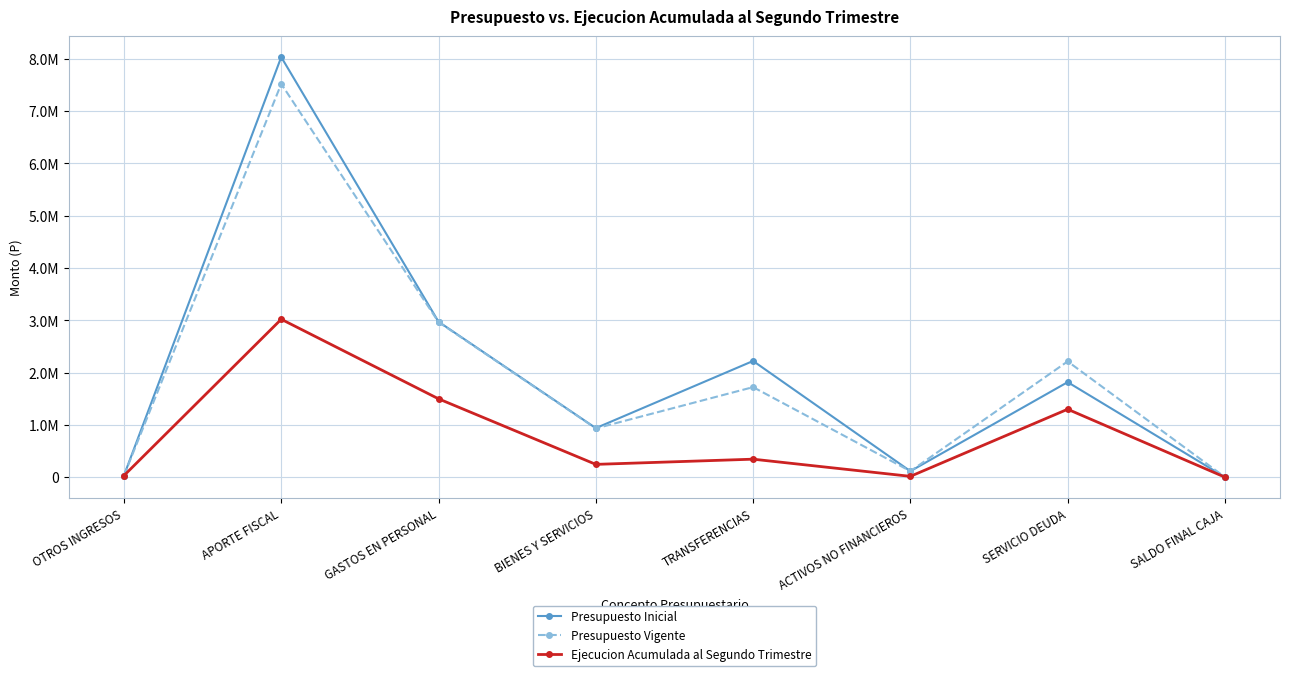

True or false: Presupuesto Inicial has a value of 31100 at OTROS INGRESOS.

True